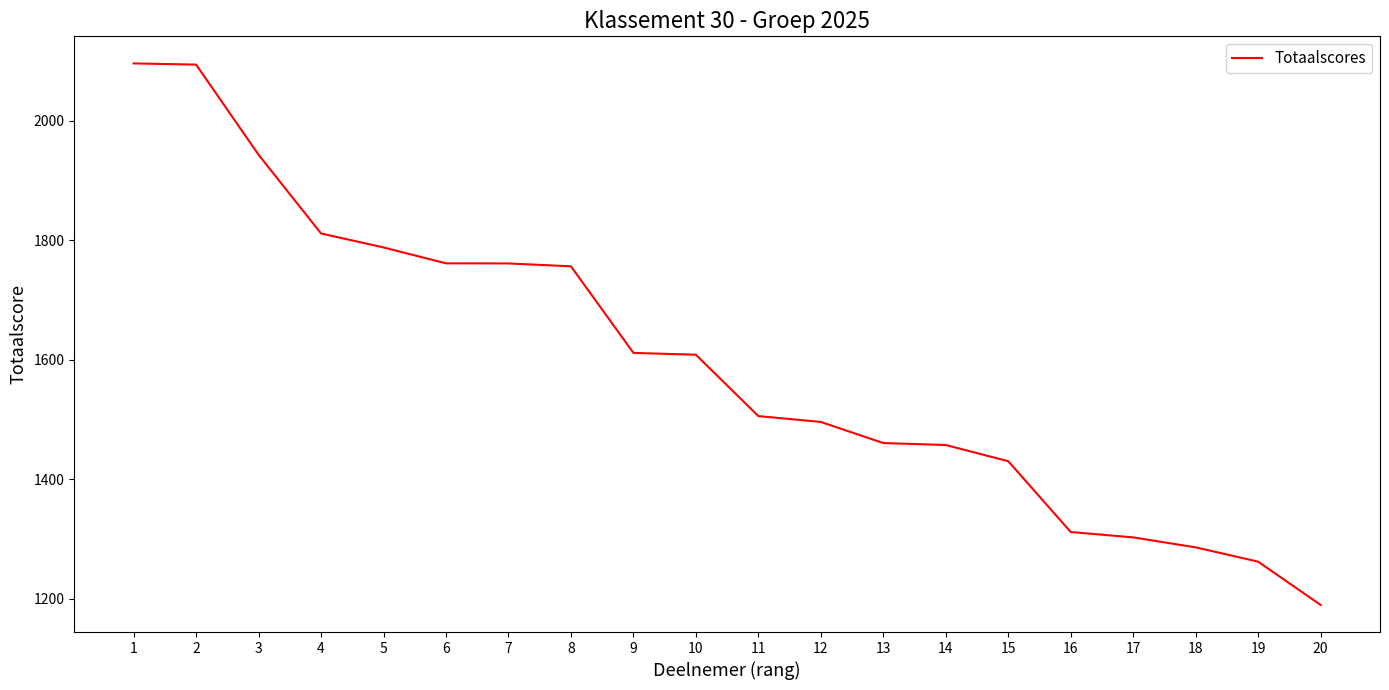

What is the difference between the values at 1 and 9?

484.5